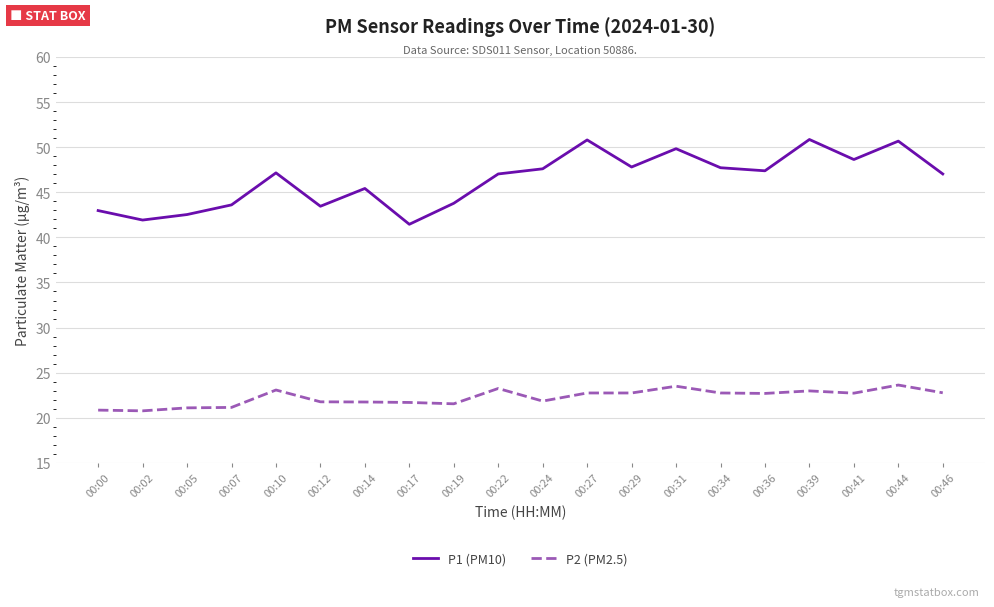

Is it true that P1 (PM10) equals 35.6 at 00:39?

False